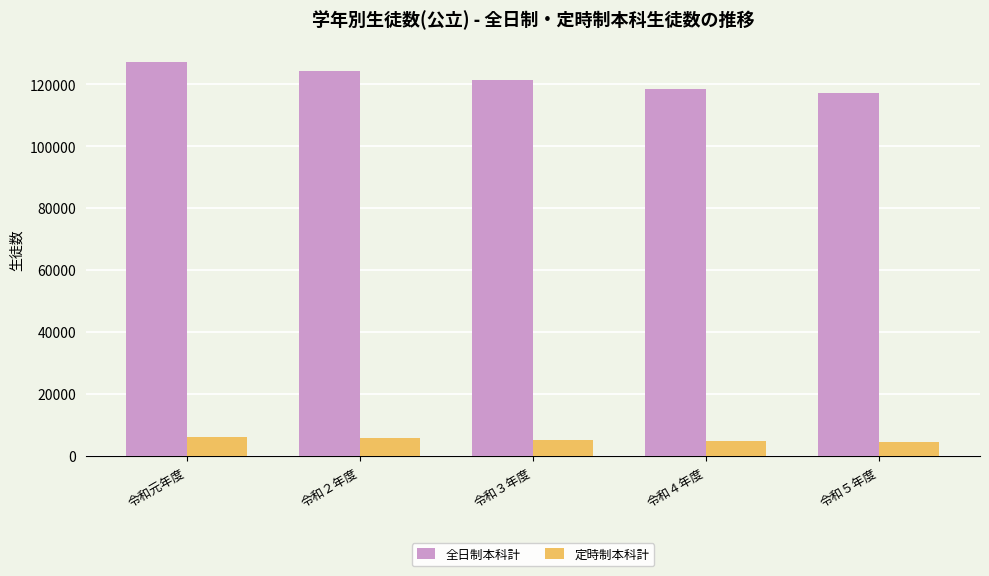

What is the label of the 2nd bar from the left?

令和２年度